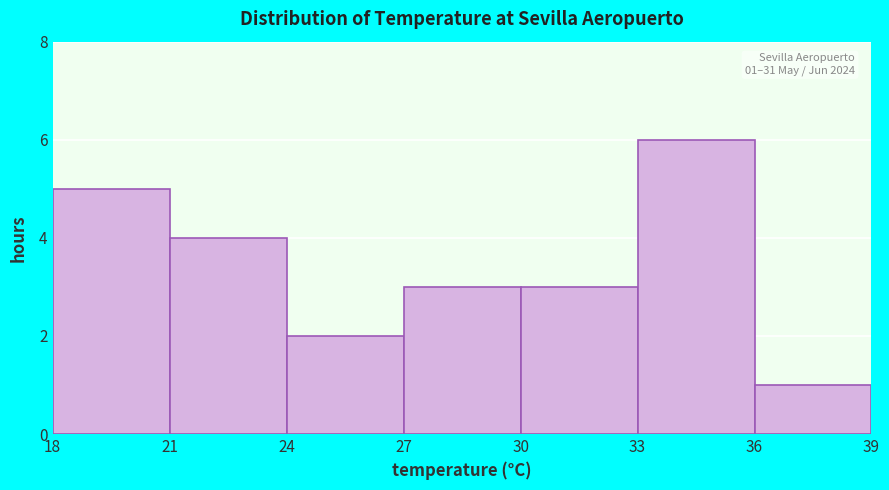

Over which range of the x-axis is the bar tallest?

33 to 36